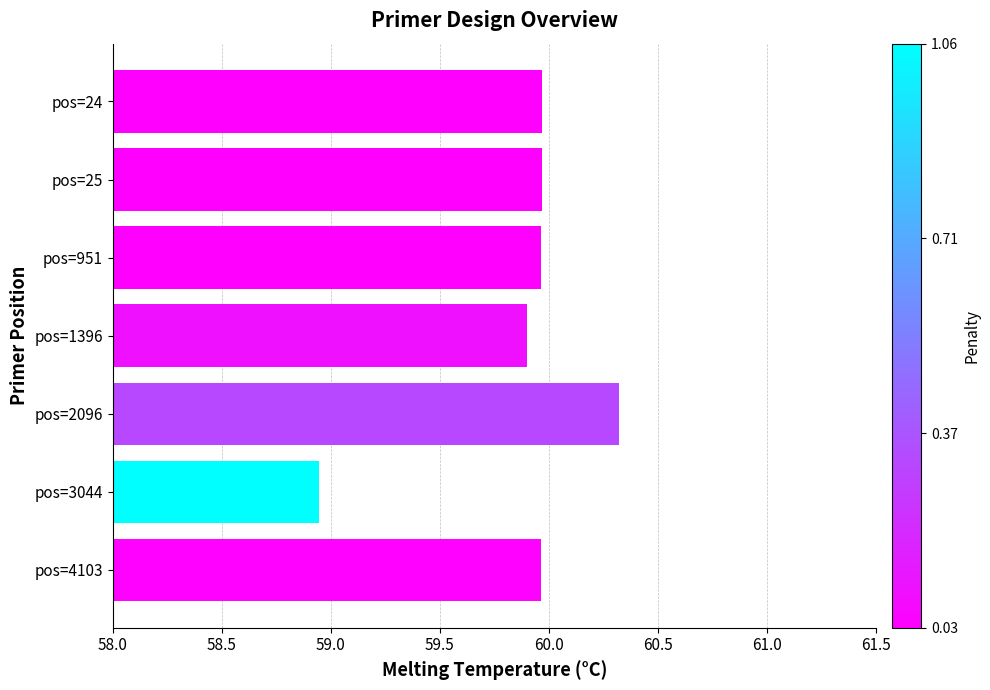

Count the number of values greater than 59.

6